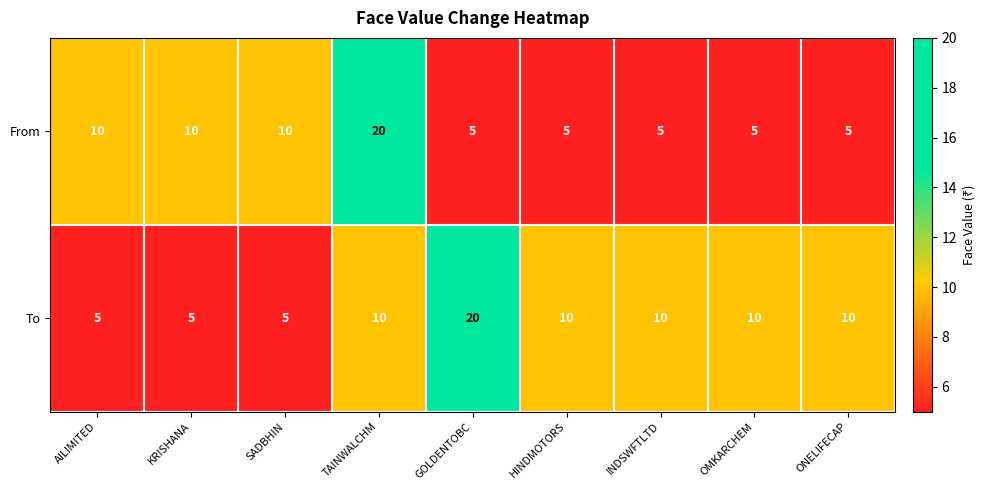

What is the minimum value for To?

5